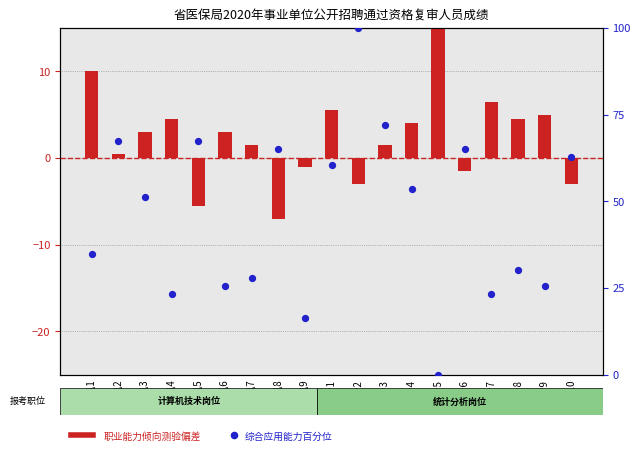

Which series has the largest total across all categories?

综合应用能力百分位